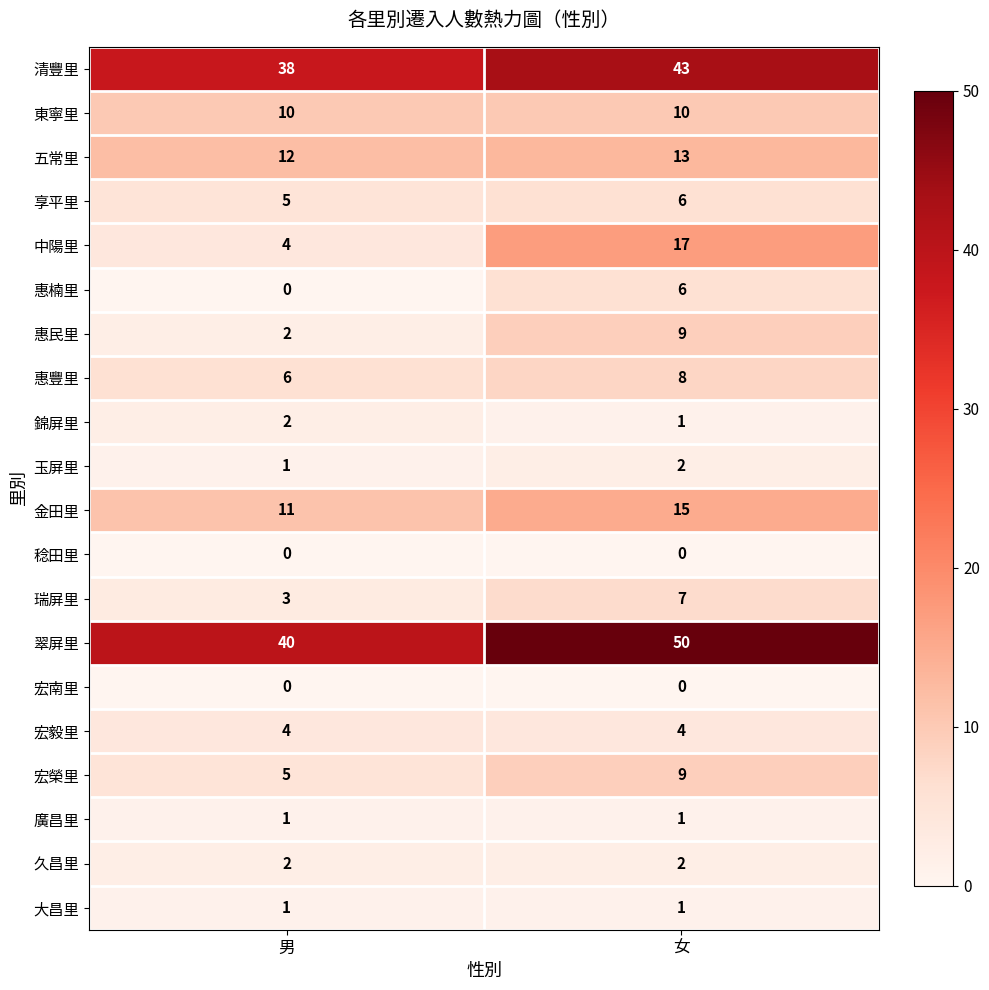

Which series has the largest total across all categories?

翠屏里